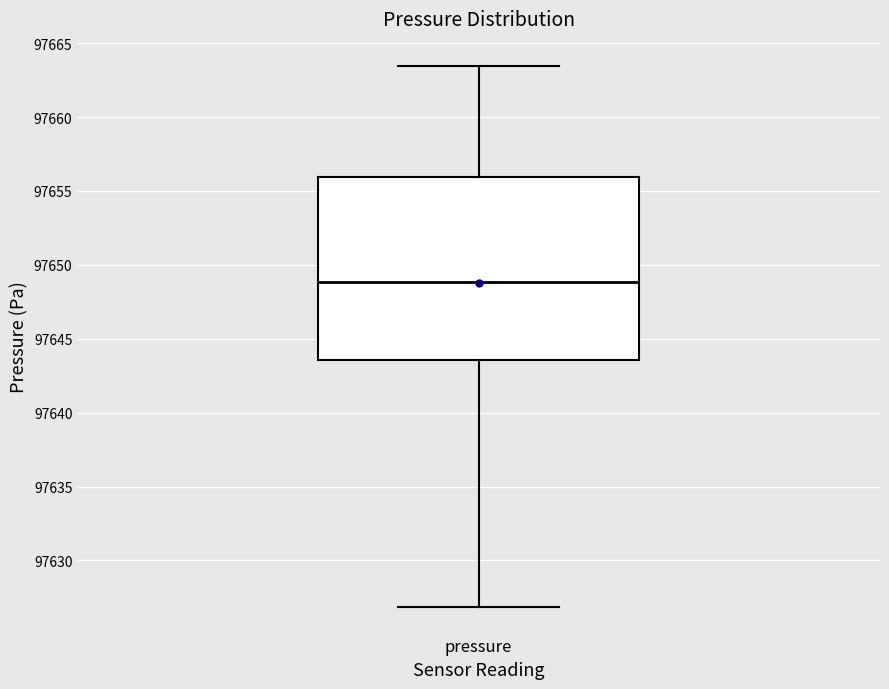

Read this box plot against the y-axis: the position of the median line, the range covered by the box, and the ends of both whiskers. The values are not printed on the chart, so give them approximately, as read against the axis.

median 97649.0, box 97643.5 to 97656.0, whiskers 97627.0 to 97663.5